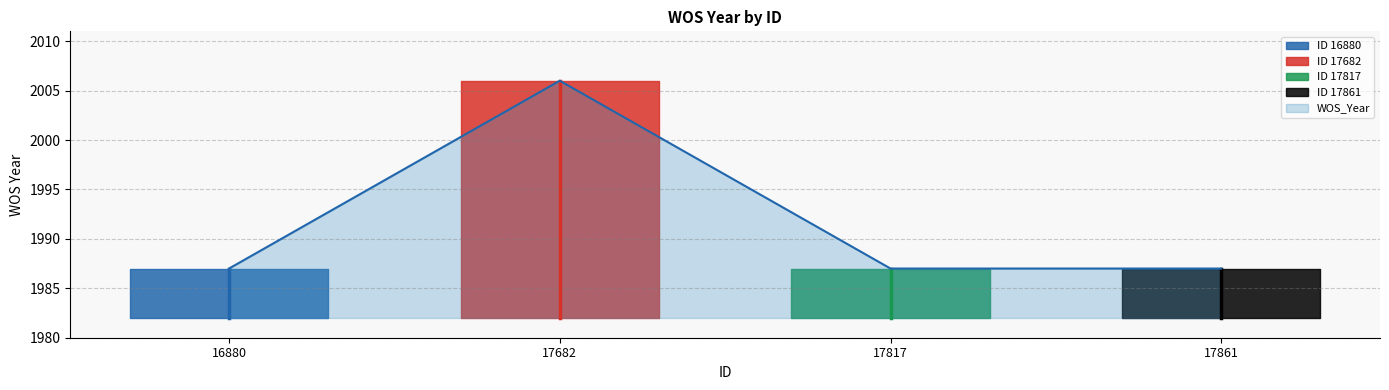

How many interior local peaks (higher than both neighbors) does the data have?

1